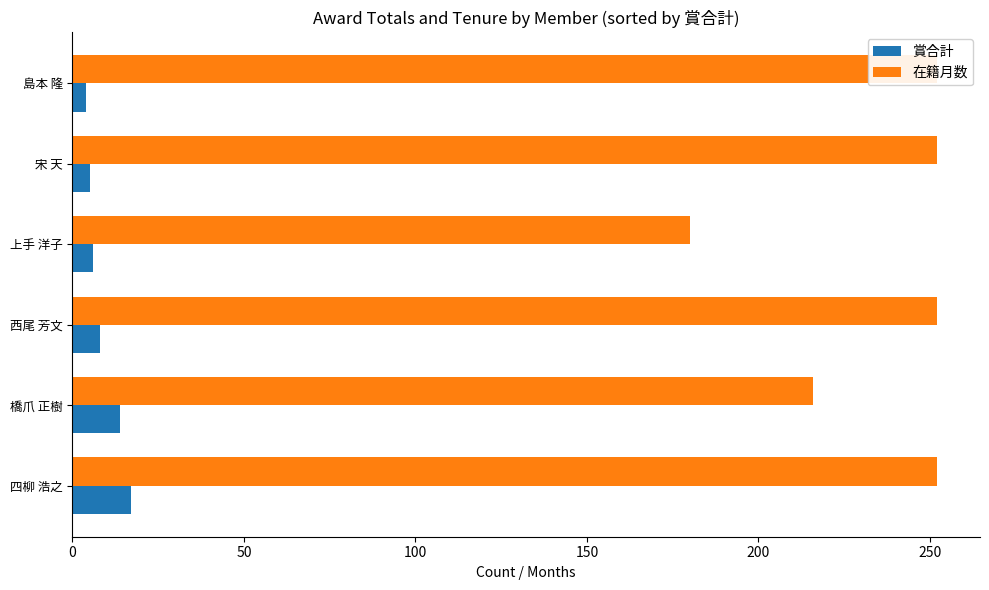

The 在籍月数 series shows 344 at 橋爪 正樹. True or false?

False